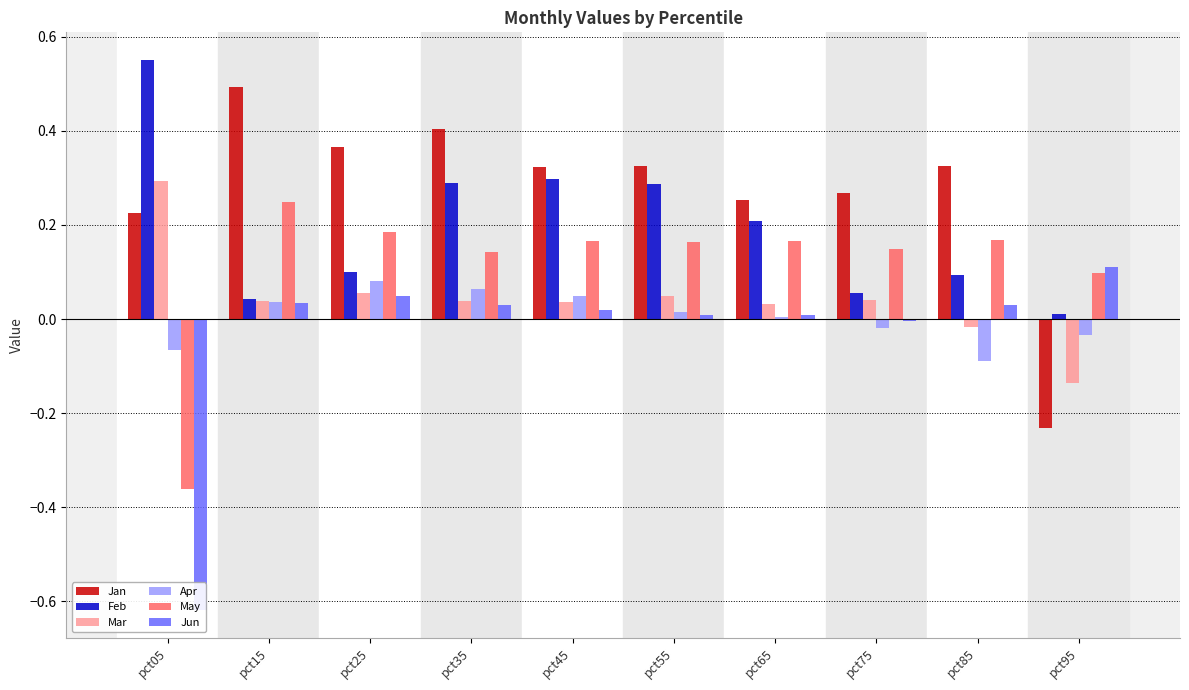

Which category has the lowest value across all series?

pct05